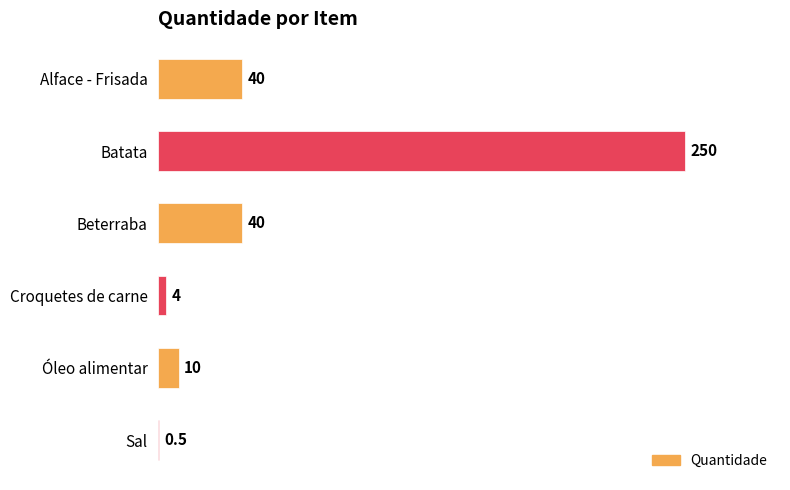

At which category does the chart reach its peak across all series?

Batata